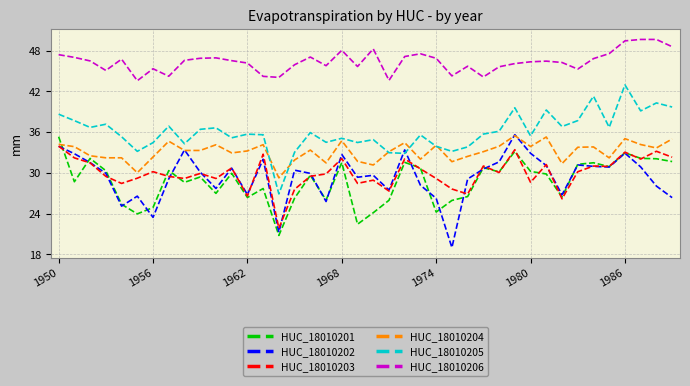

True or false: HUC_18010206 and HUC_18010203 cross at least once.

False